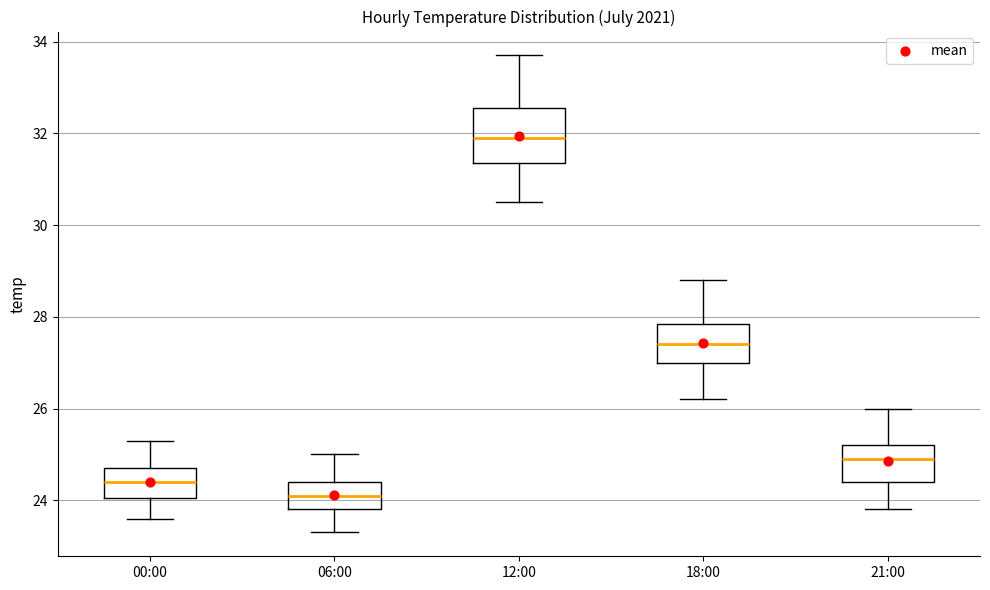

Which box's median line is the lowest?

06:00